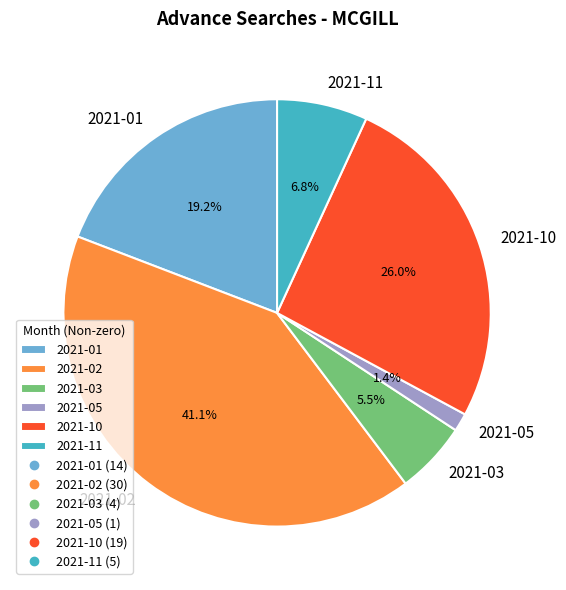

True or false: 2021-11 accounts for 7% of the total.

True